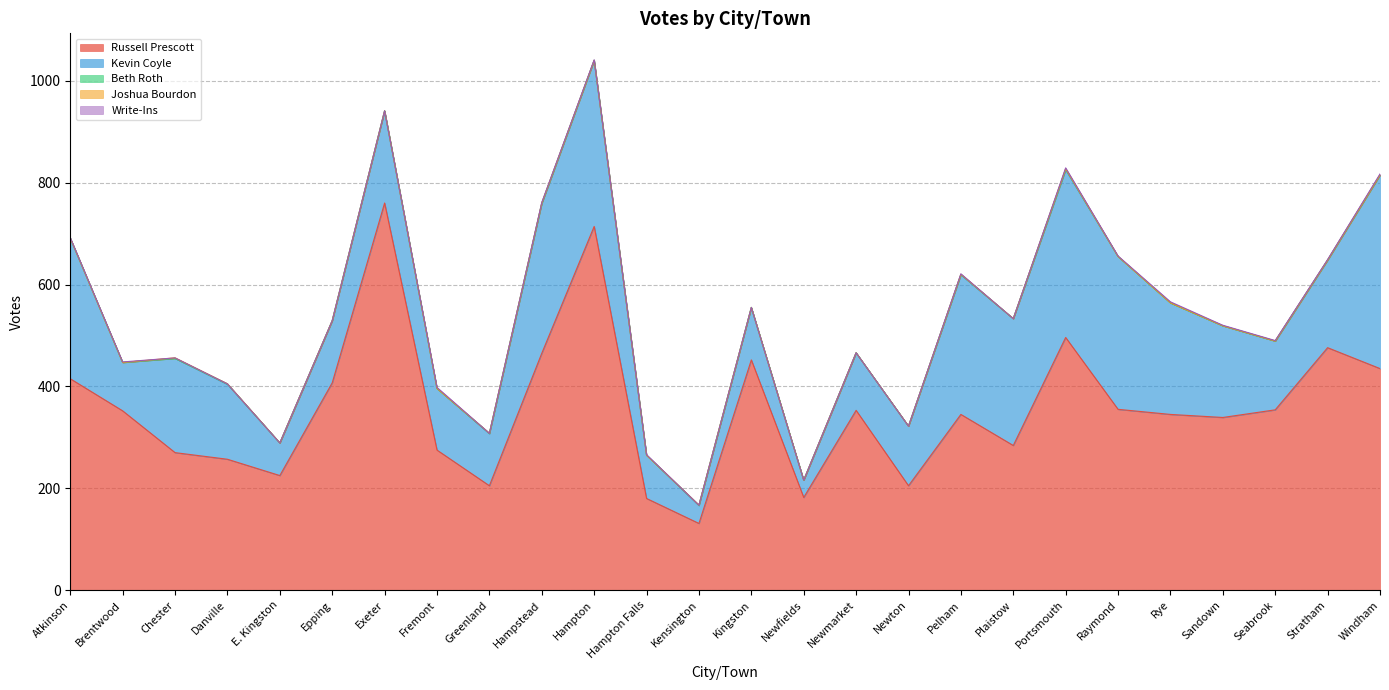

True or false: Joshua Bourdon has a value of 0 at Epping.

True